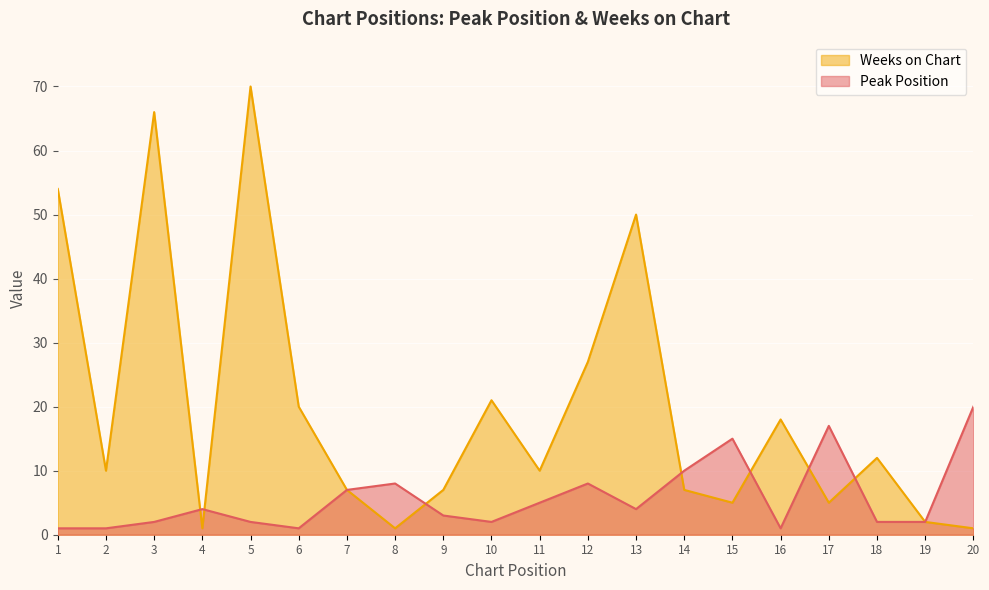

Rank the series at 14 from highest to lowest value.

Peak Position, Weeks on Chart